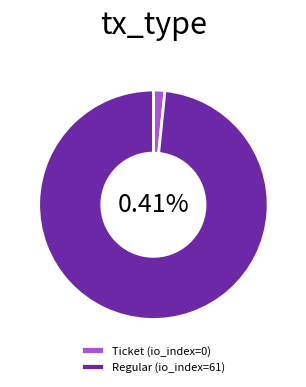

Which slice is the smallest?

Ticket